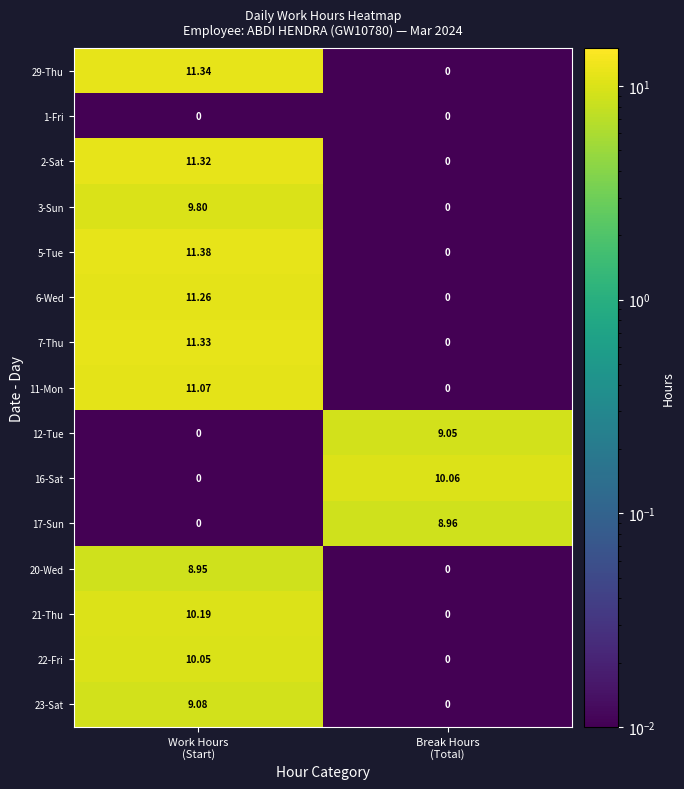

Which category has the lowest value across all series?

Break Hours
(Total)